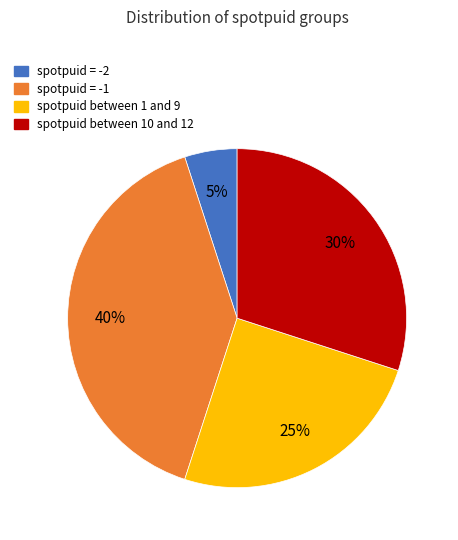

Count the number of slices in the pie.

4